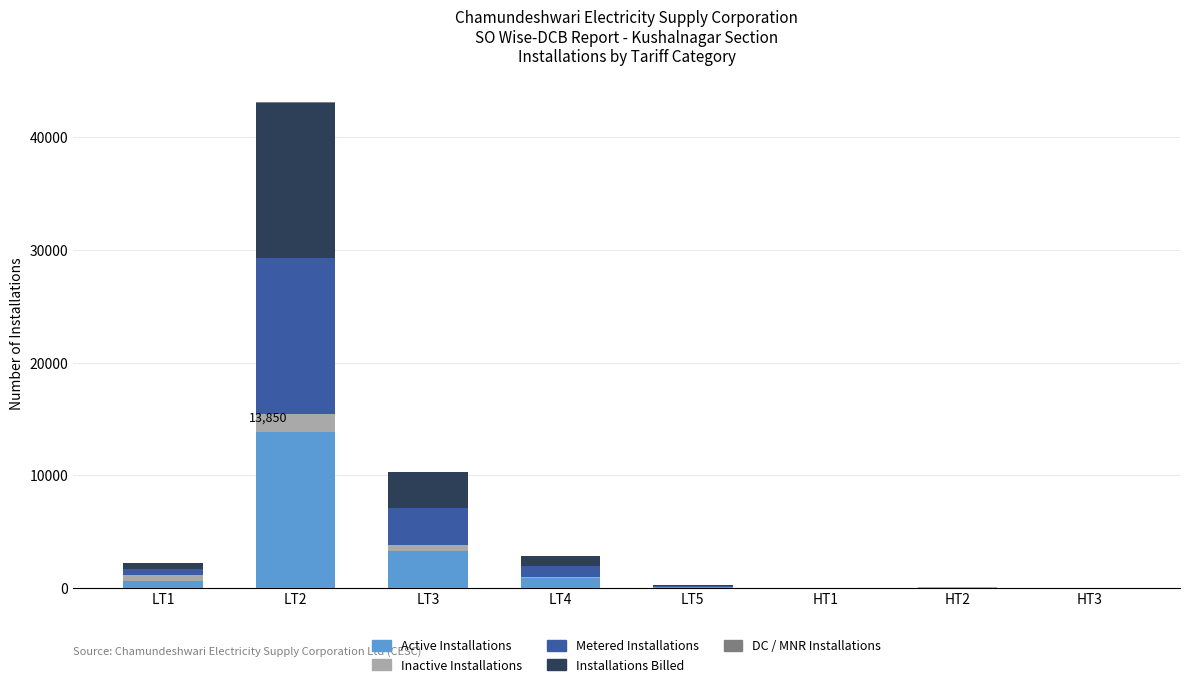

What is the sum of all Active Installations values?

18653